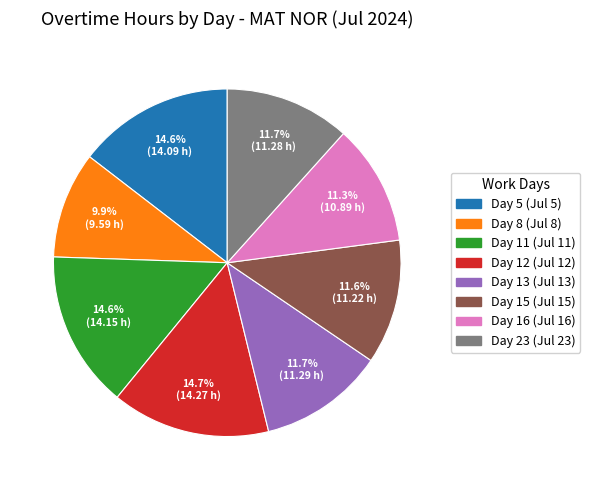

What percentage is the Day 8 (Jul 8) slice, to the nearest percent?

10%